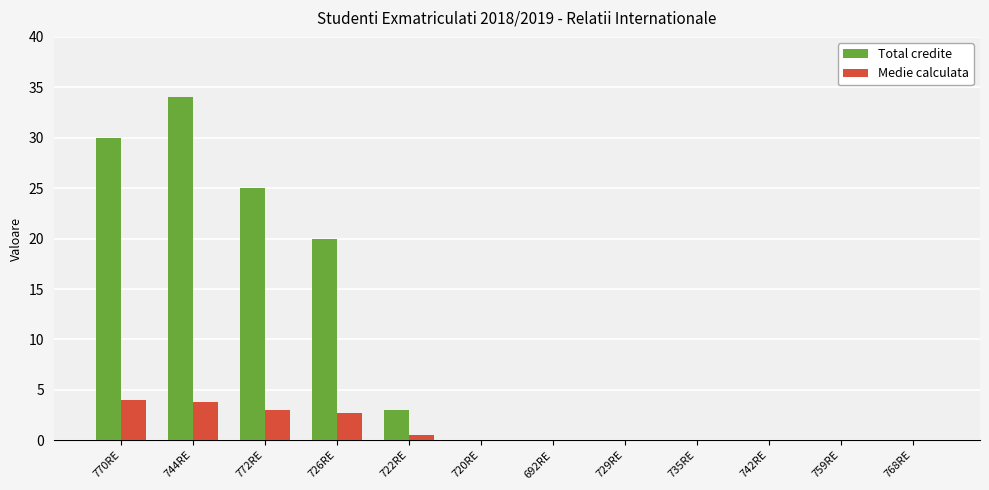

What is the total value across all series at 726RE?

22.8